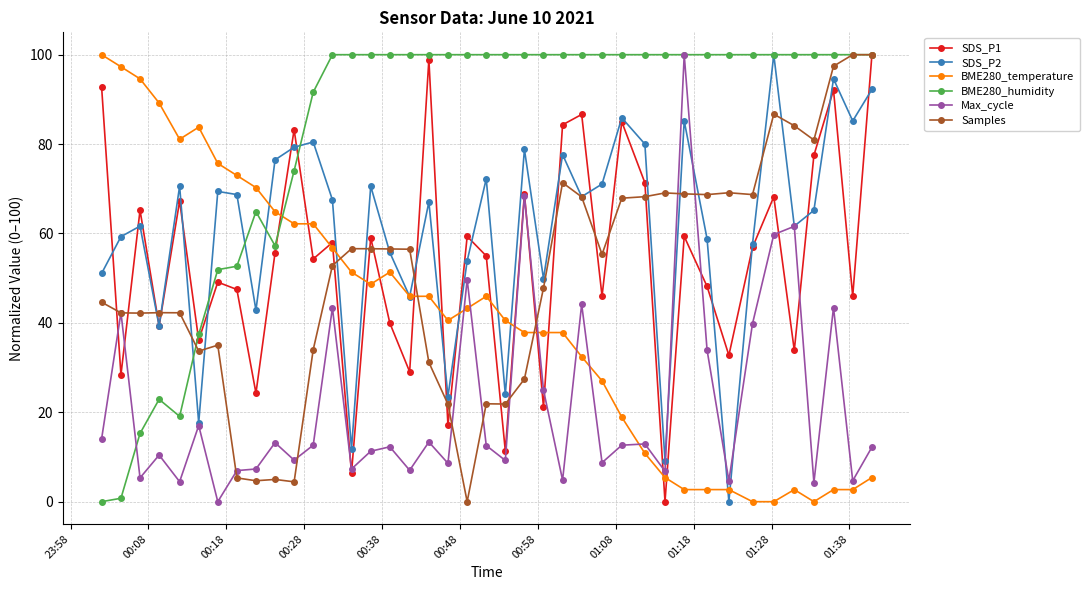

What is the average value of the SDS_P2 series?

60.8